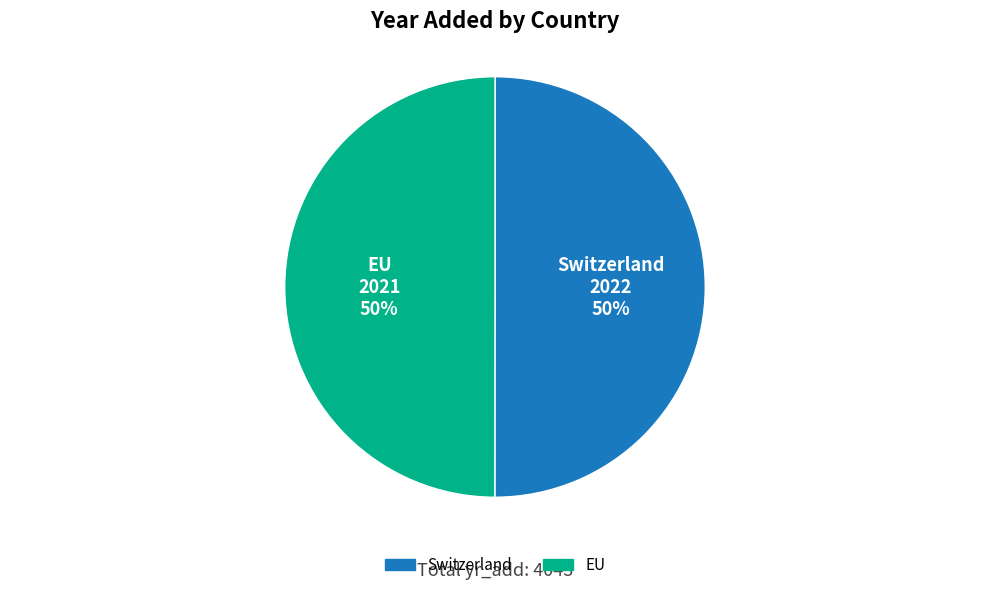

To the nearest percent, what is the combined percentage of Switzerland and EU?

100%